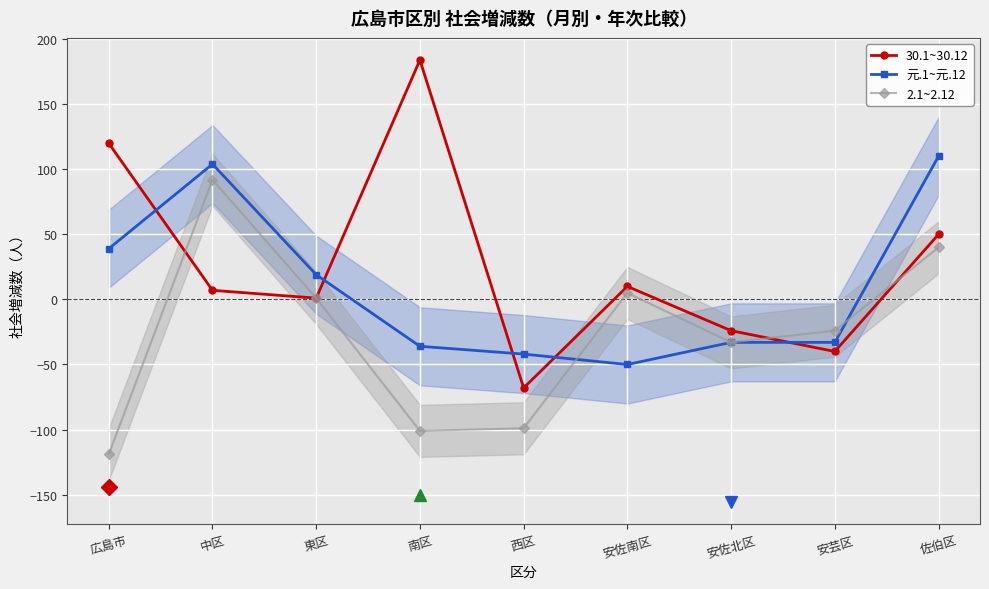

Reading right to left, what are all the values shown in this chart?

30.1~30.12: 佐伯区=50	安芸区=-40	安佐北区=-24	安佐南区=10	西区=-68	南区=184	東区=1	中区=7	広島市=120
元.1~元.12: 佐伯区=110	安芸区=-33	安佐北区=-33	安佐南区=-50	西区=-42	南区=-36	東区=19	中区=104	広島市=39
2.1~2.12: 佐伯区=40	安芸区=-24	安佐北区=-33	安佐南区=5	西区=-99	南区=-101	東区=1	中区=92	広島市=-119